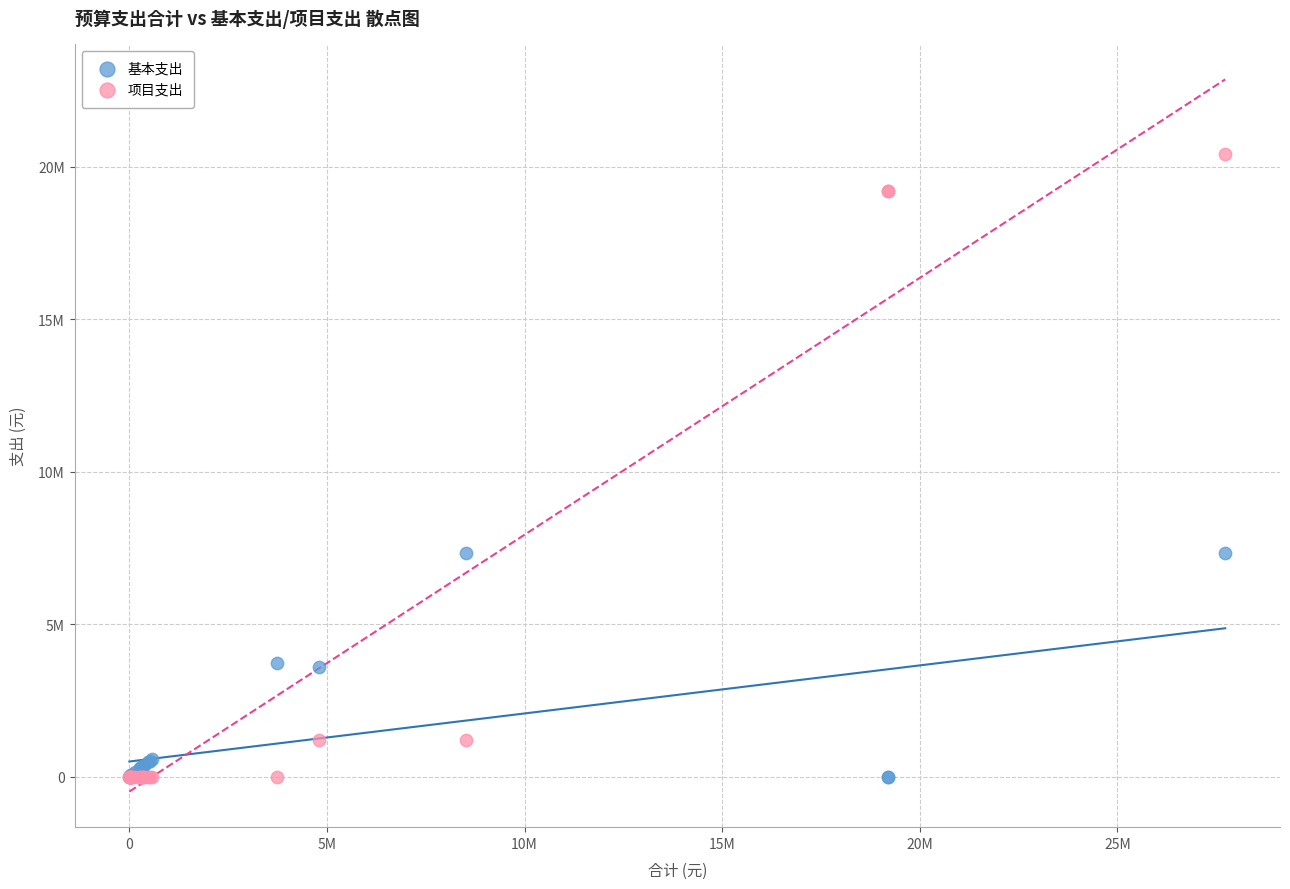

What are all the series names shown in the legend?

基本支出, 项目支出